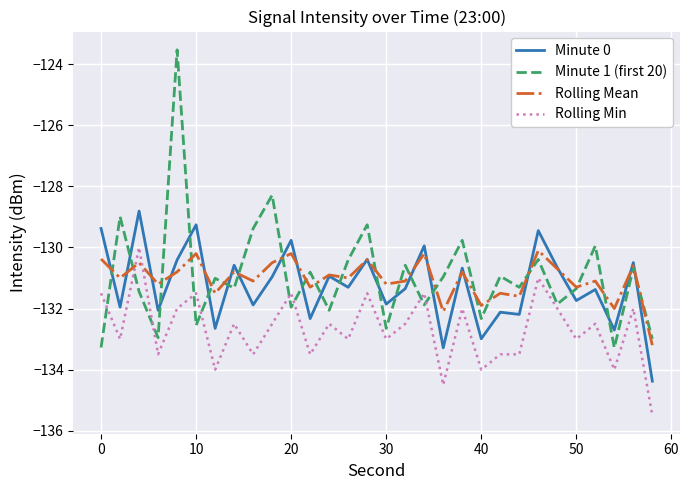

What is the lowest value of the Minute 1 (first 20) series?

-133.3